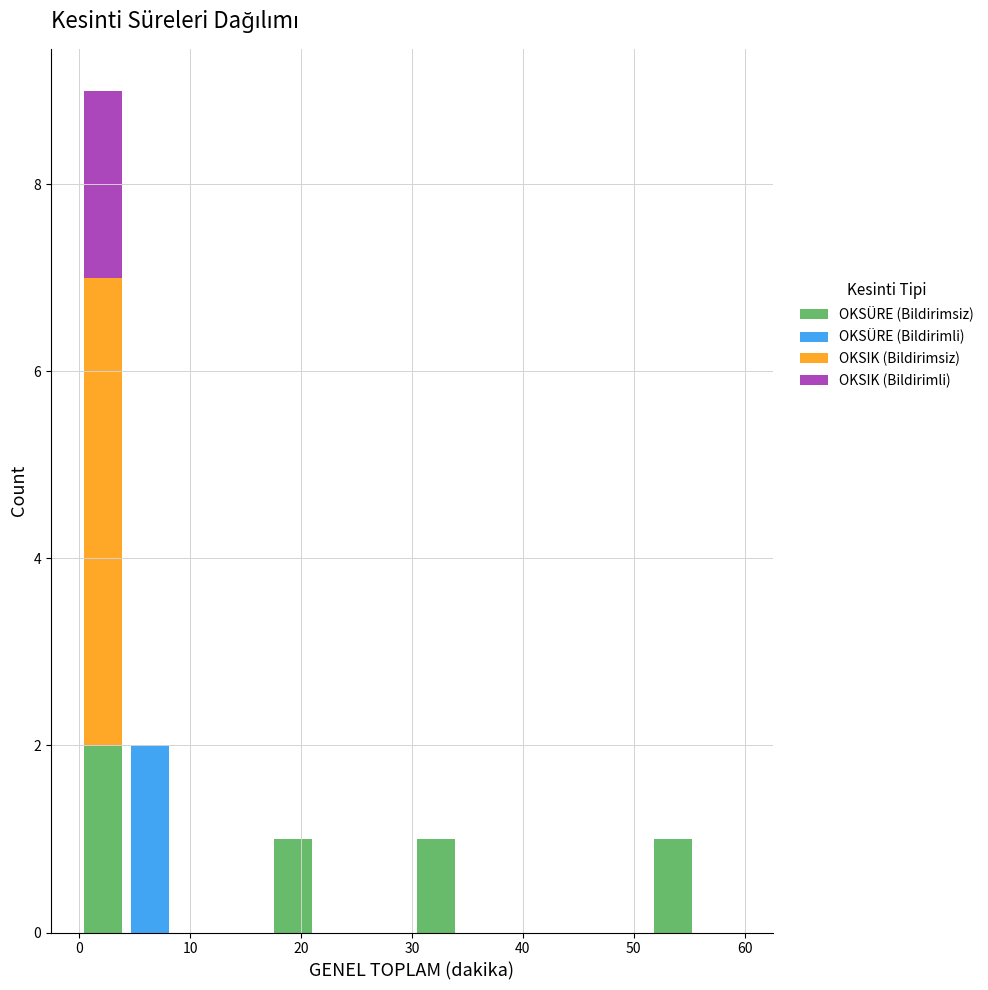

What is the total height of the stacked bar covering 30 to 34 on the x-axis? Neither the bar edges nor the heights are printed on the chart, so give them approximately, as read against the axes.

1